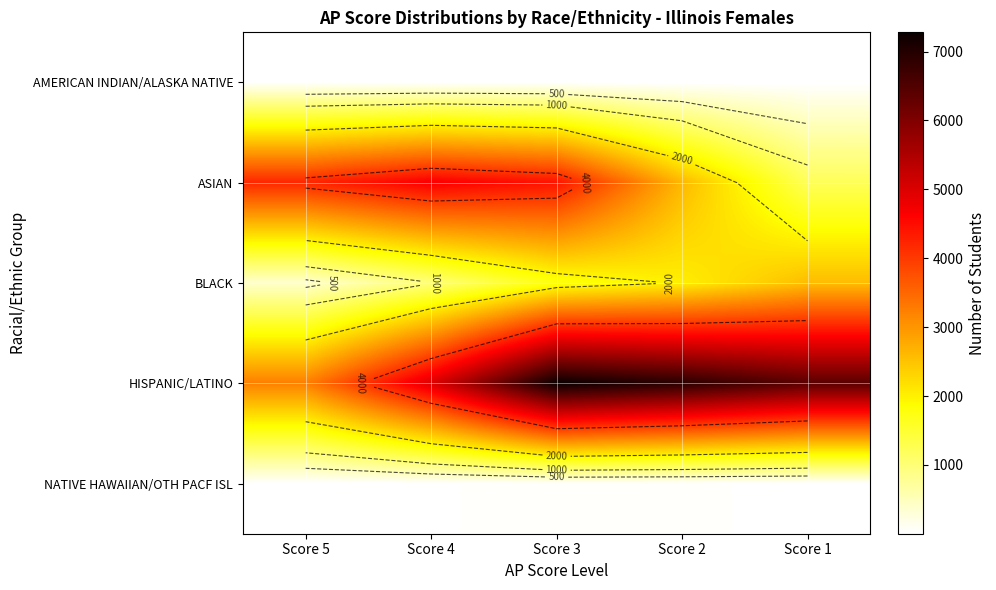

Which category has the highest value in the HISPANIC/LATINO series?

Score 3